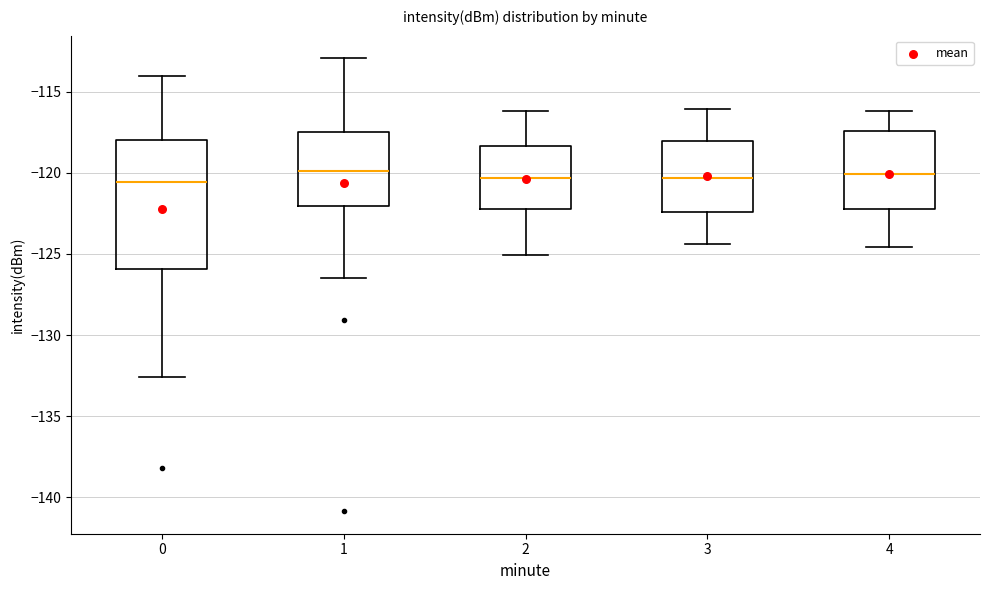

Reading left to right, transcribe this box plot: for each box, give where its median line is, the range the box spans, and where its two whiskers end, as read against the y-axis. The values are not printed on the chart, so give them approximately, as read against the axis.

0: median -120.5, box -126.0 to -118.0, whiskers -132.5 to -114.0
1: median -120.0, box -122.0 to -117.5, whiskers -126.5 to -113.0
2: median -120.5, box -122.0 to -118.5, whiskers -125.0 to -116.0
3: median -120.5, box -122.5 to -118.0, whiskers -124.5 to -116.0
4: median -120.0, box -122.0 to -117.5, whiskers -124.5 to -116.0